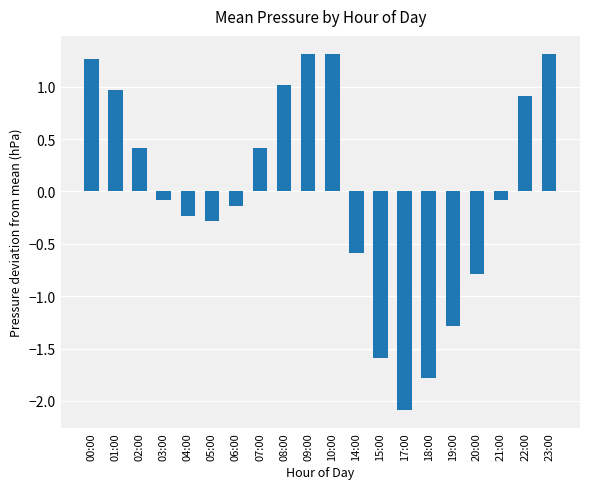

What is the value of the 8th bar from the left?

0.4